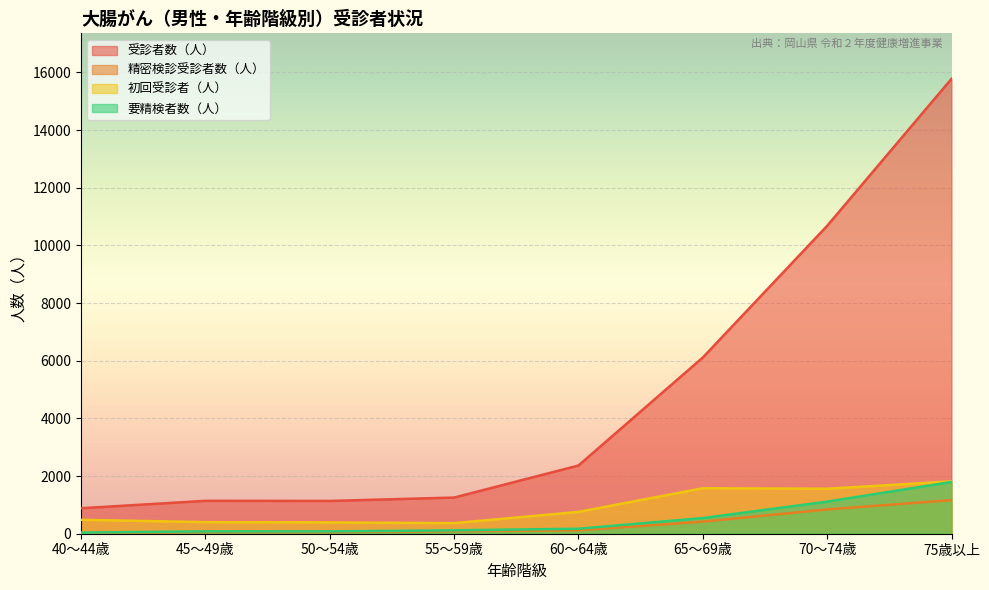

At how many categories does at least one series exceed 5199?

3